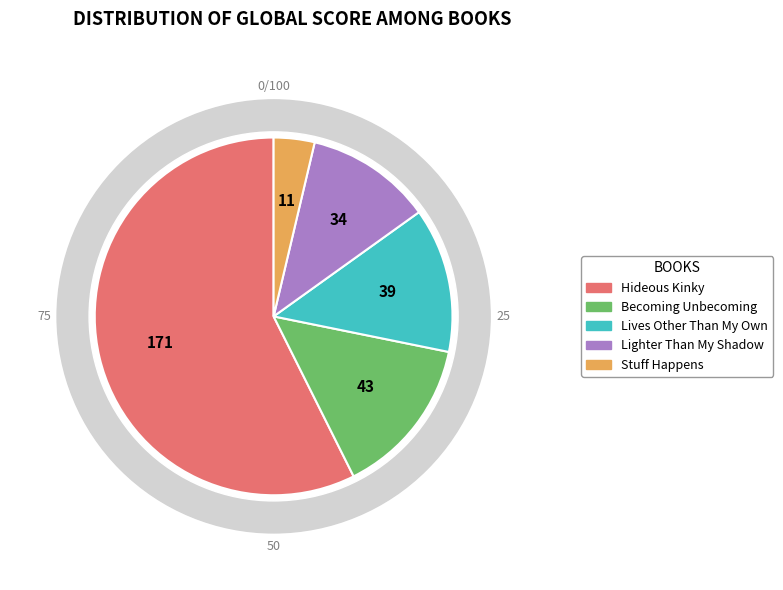

Do Lives Other Than My Own and Hideous Kinky together represent more than half of the pie?

Yes